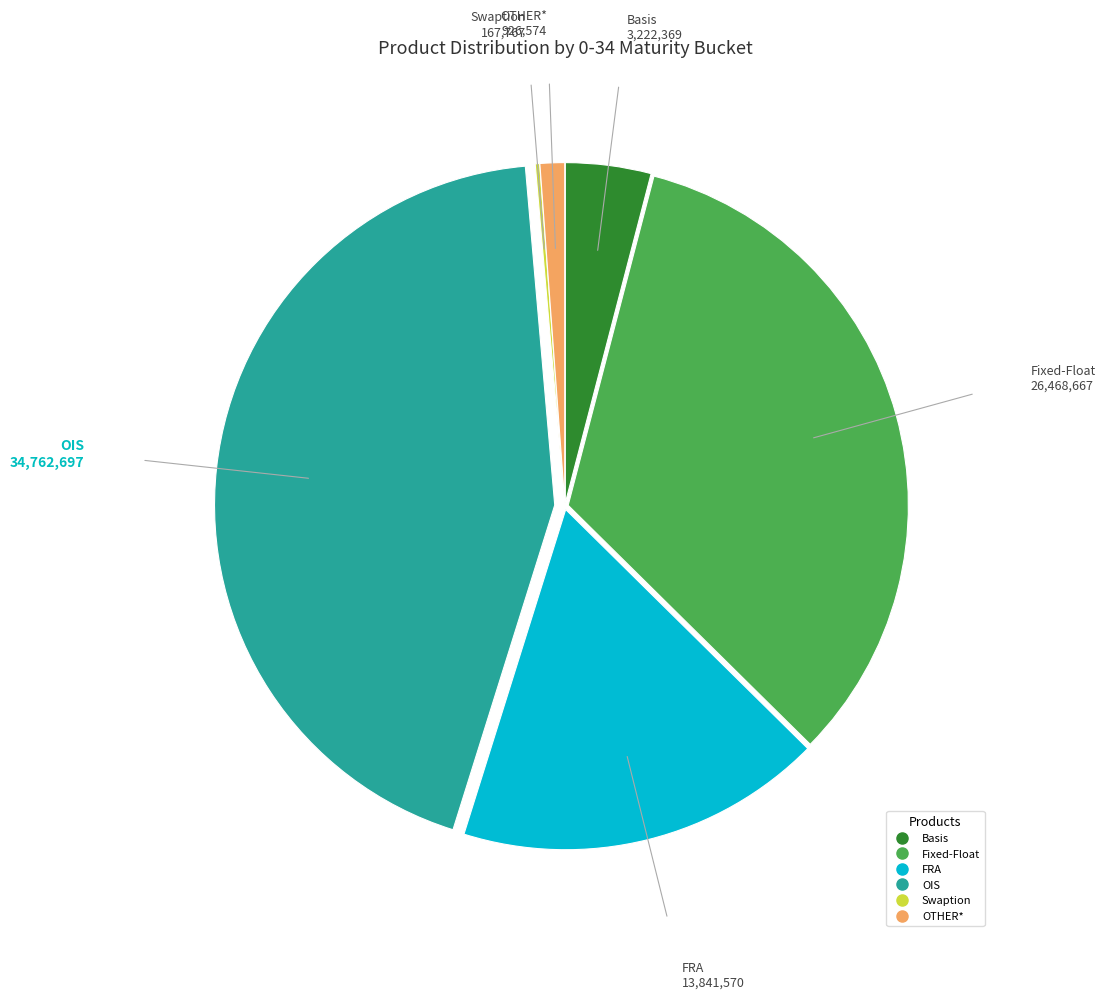

What is the largest slice in the pie chart?

OIS